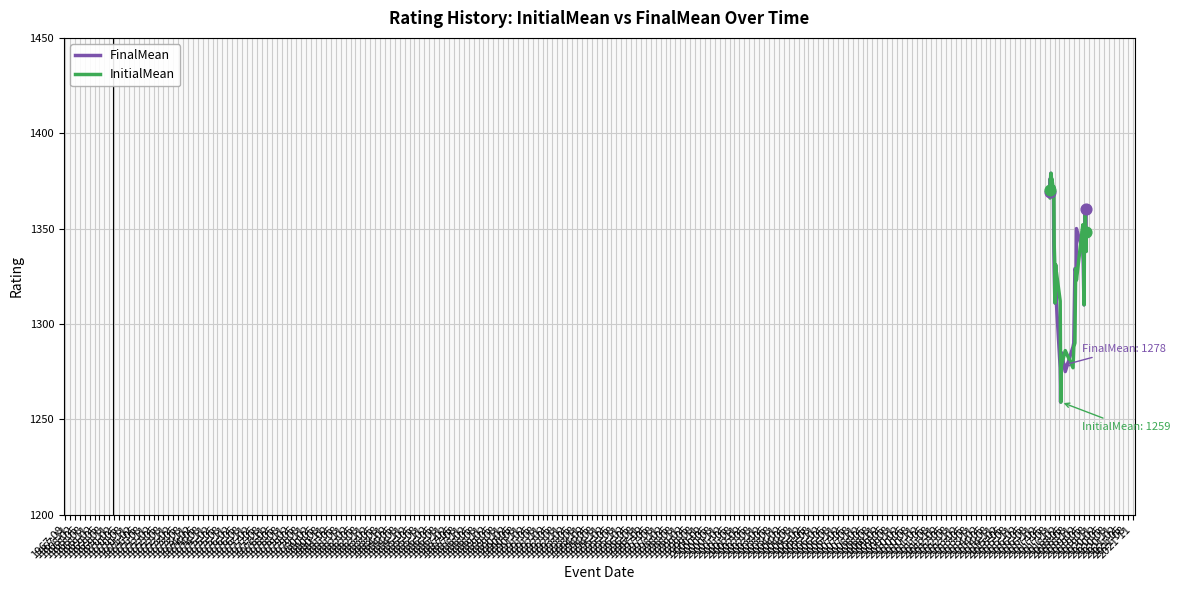

What is the minimum value for FinalMean?

1259